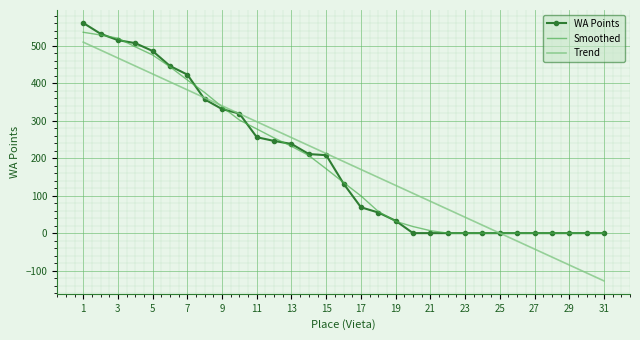

Which series has the largest range (max minus min)?

Trend